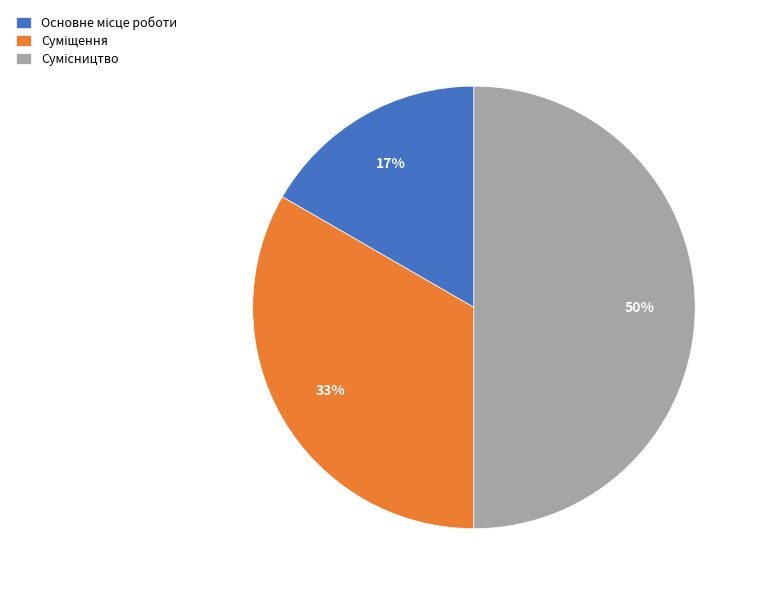

To the nearest percent, what is the difference between the largest and smallest slice percentages?

33%